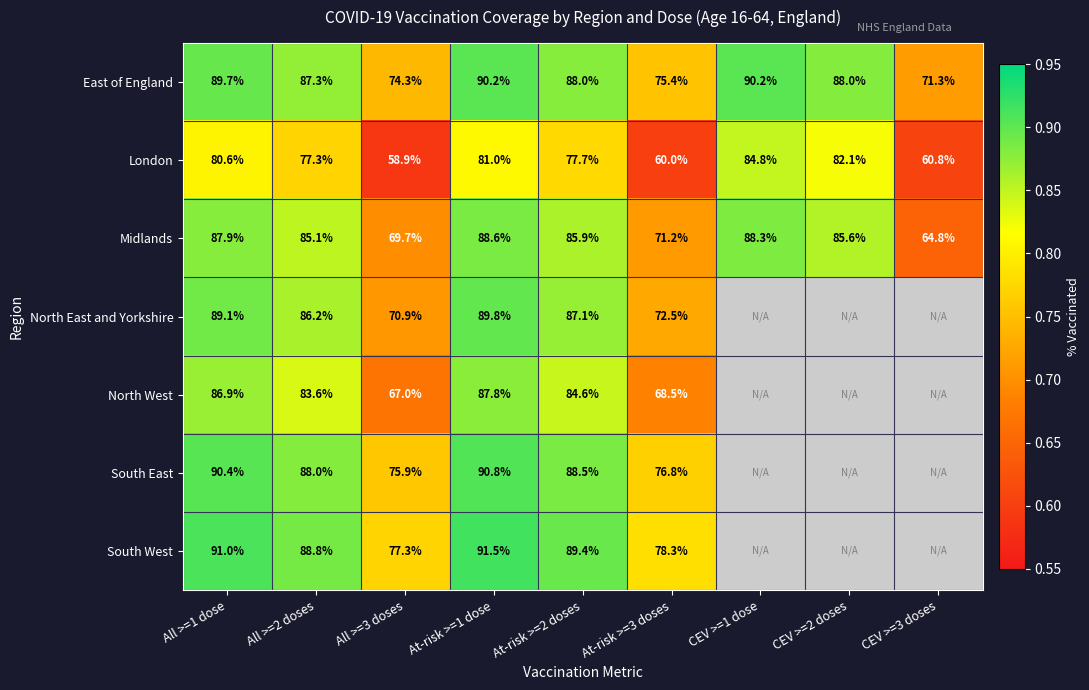

What is the difference between the East of England values at All >=3 doses and At-risk >=3 doses?

1.1